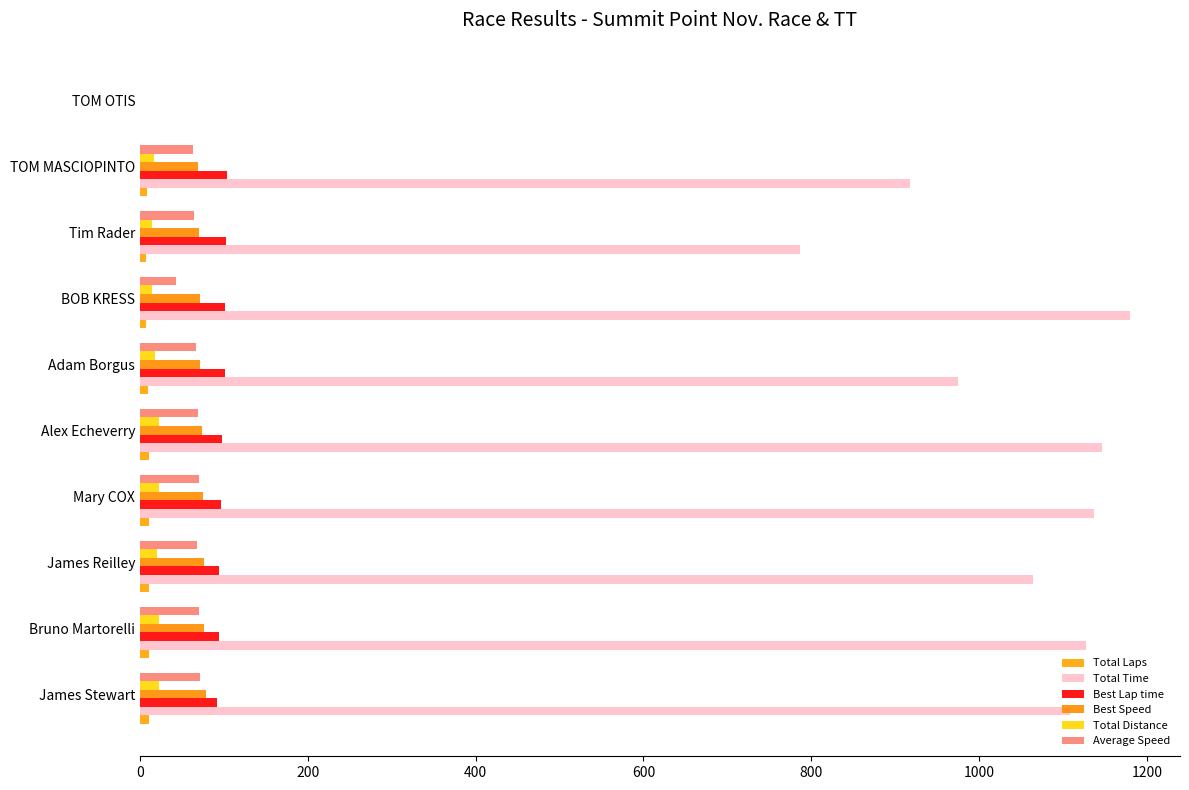

How many series are shown in this chart?

6